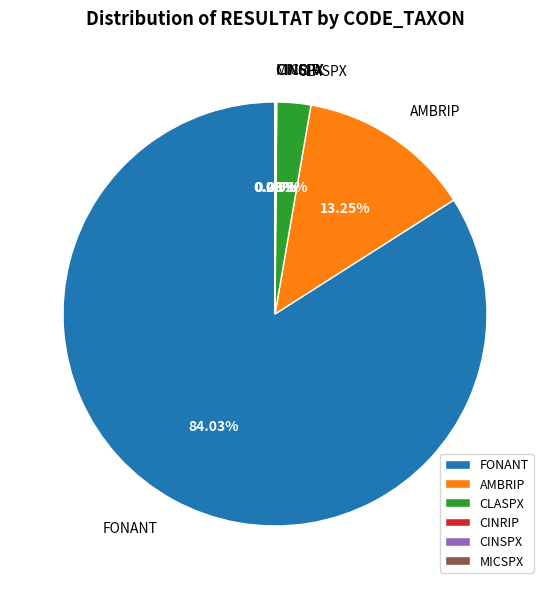

To the nearest percent, what is the average slice percentage?

17%